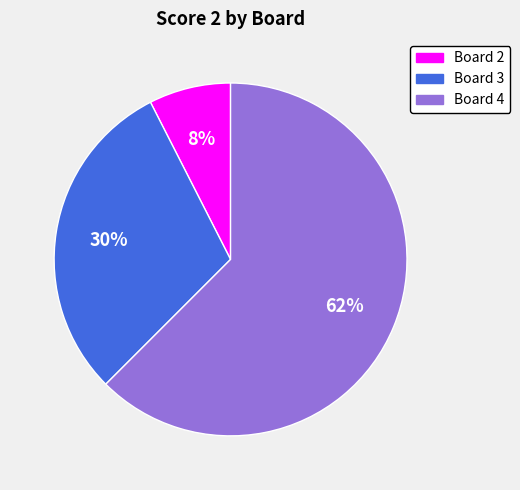

To the nearest percent, what is the average slice percentage?

33%